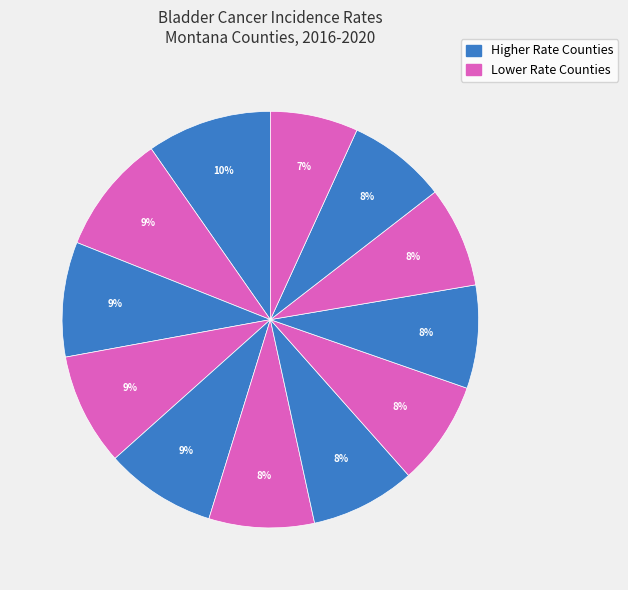

How many slices are in this pie chart?

12